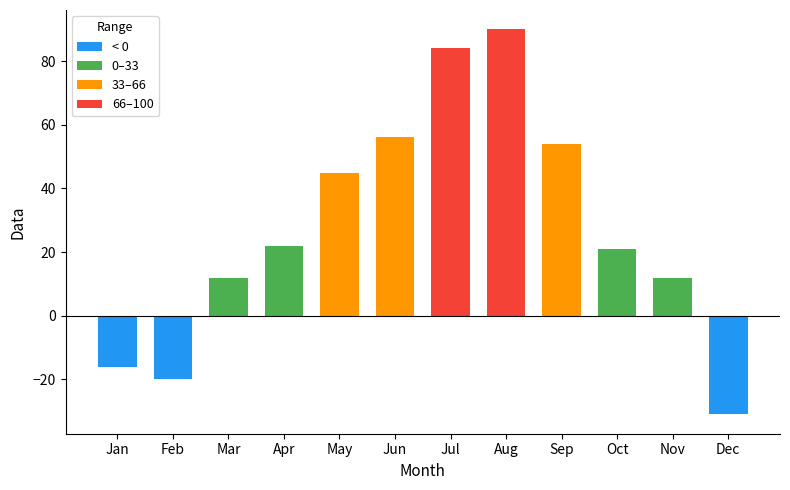

Which series has the largest total across all categories?

66–100